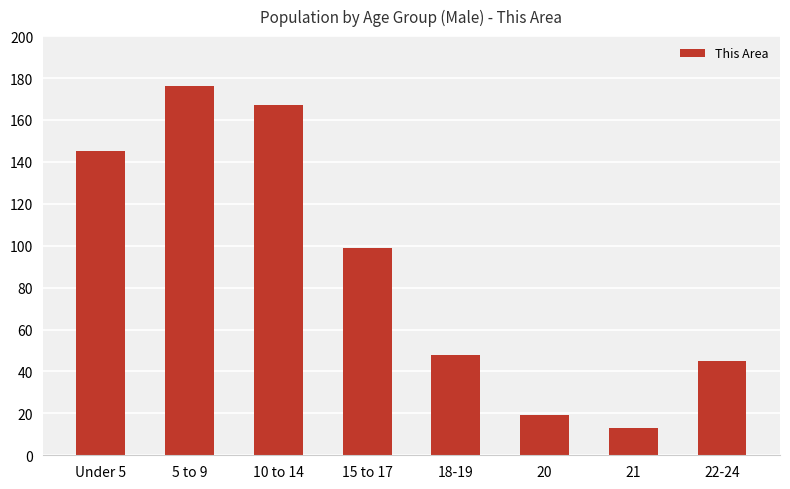

List the labels in order of value, smallest first.

21, 20, 22-24, 18-19, 15 to 17, Under 5, 10 to 14, 5 to 9